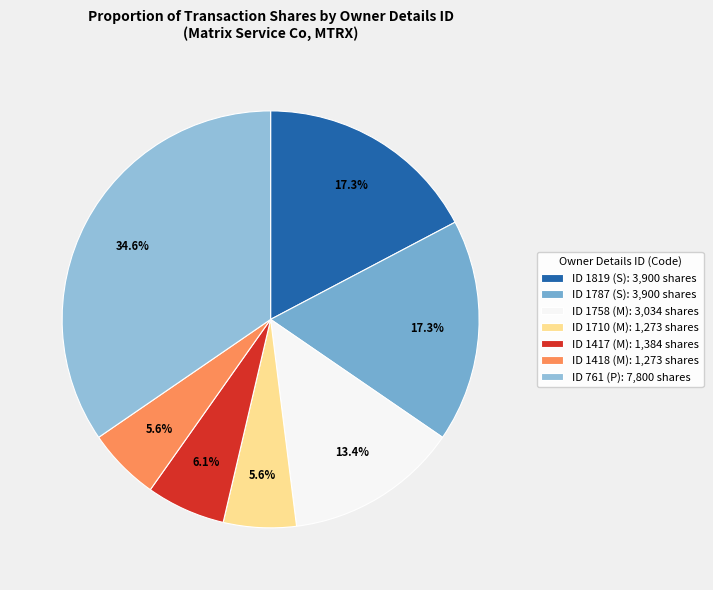

Count the number of slices in the pie.

7